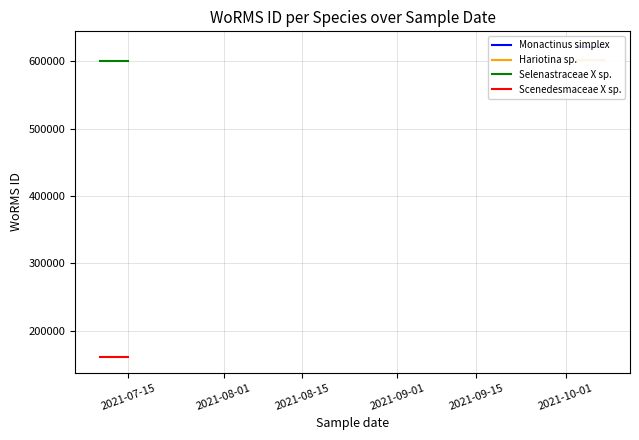

What are all the series names shown in the legend?

Monactinus simplex, Hariotina sp., Selenastraceae X sp., Scenedesmaceae X sp.